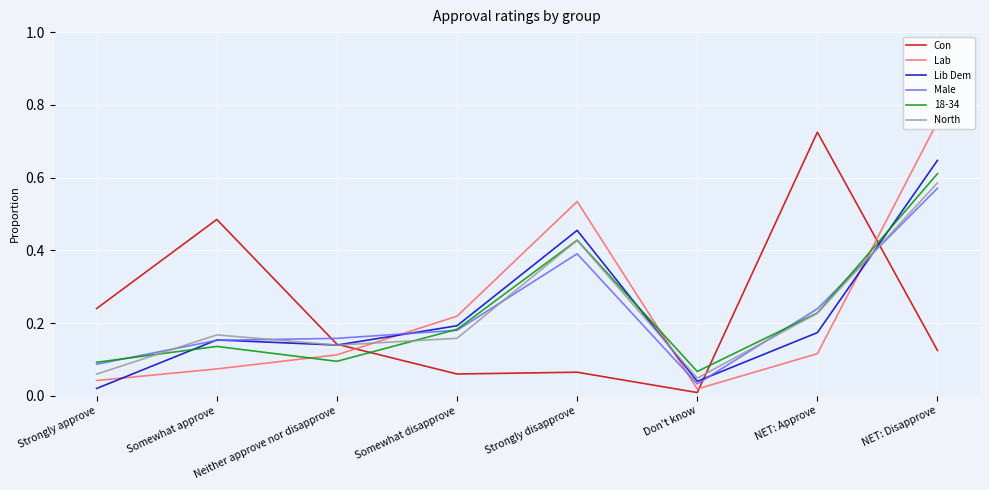

Does the chart have visible grid lines?

Yes